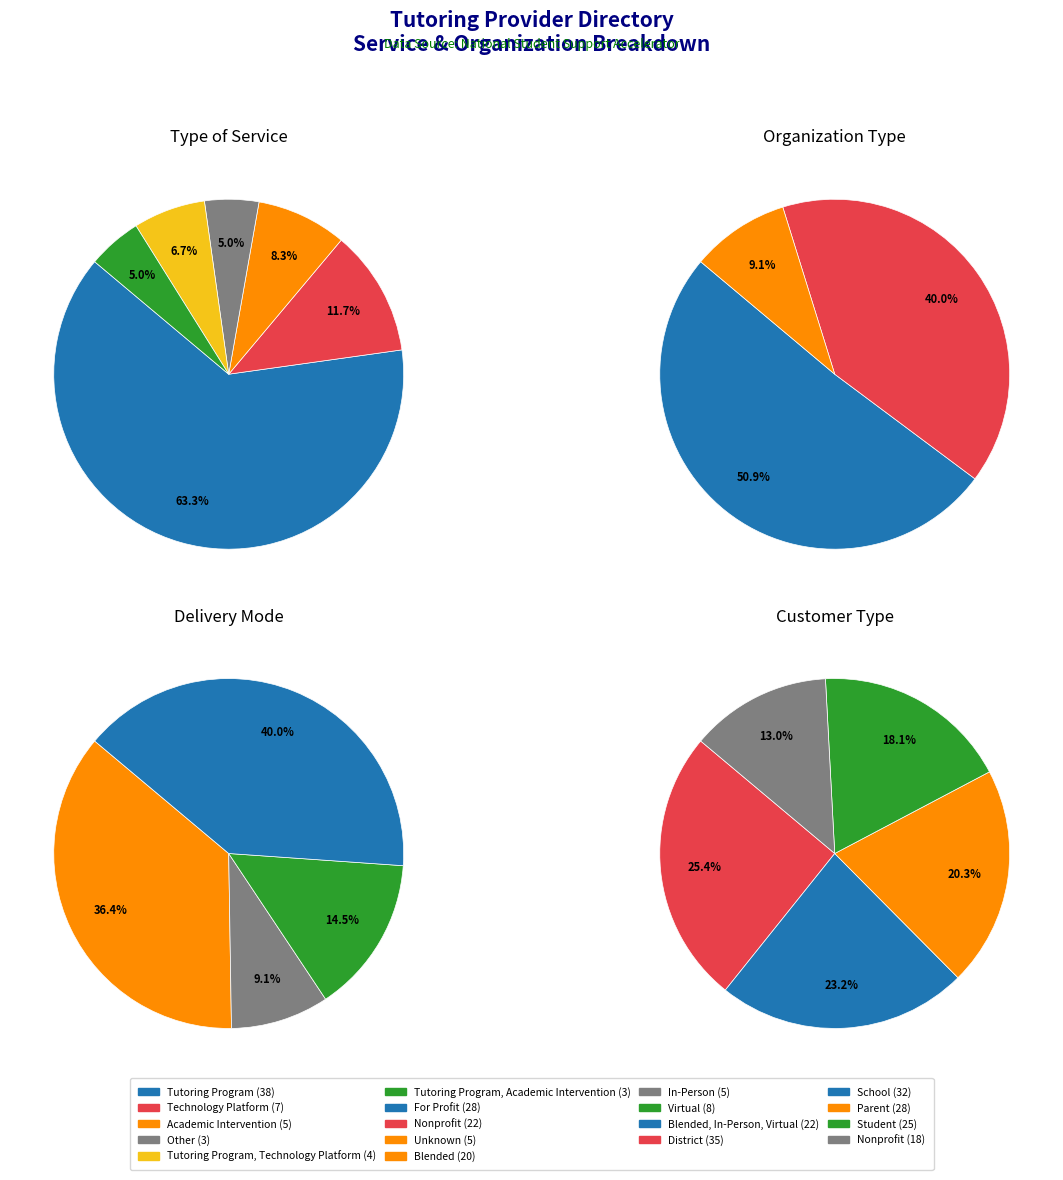

How many segments does this pie chart have?

6